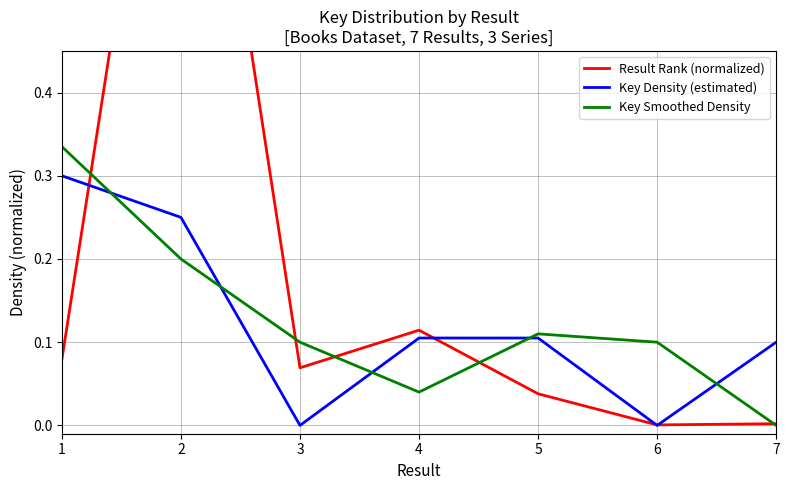

List the series in order of their peak value, highest first.

Result Rank (normalized), Key Smoothed Density, Key Density (estimated)